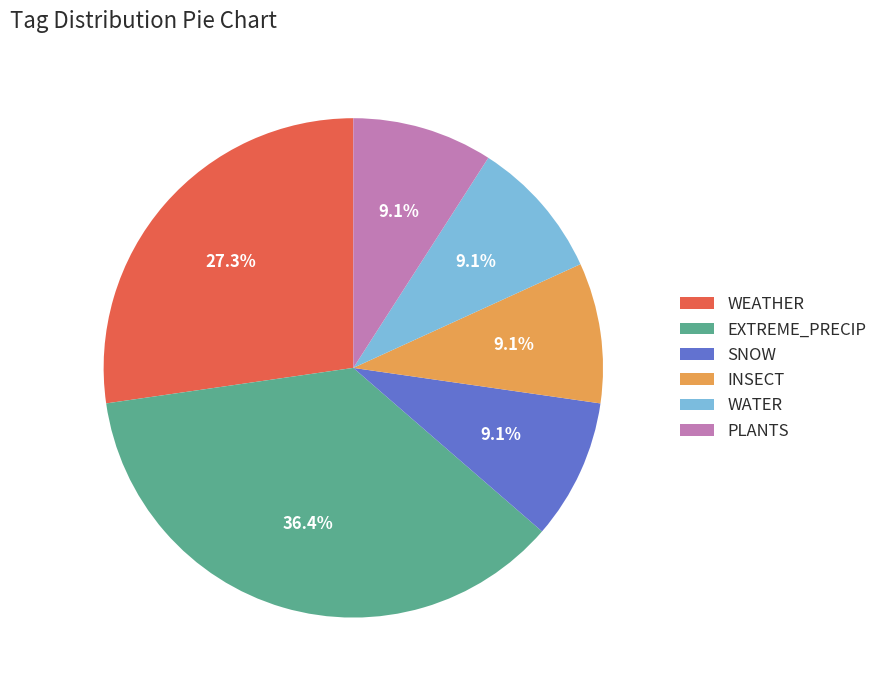

Is there a majority slice in this chart?

No